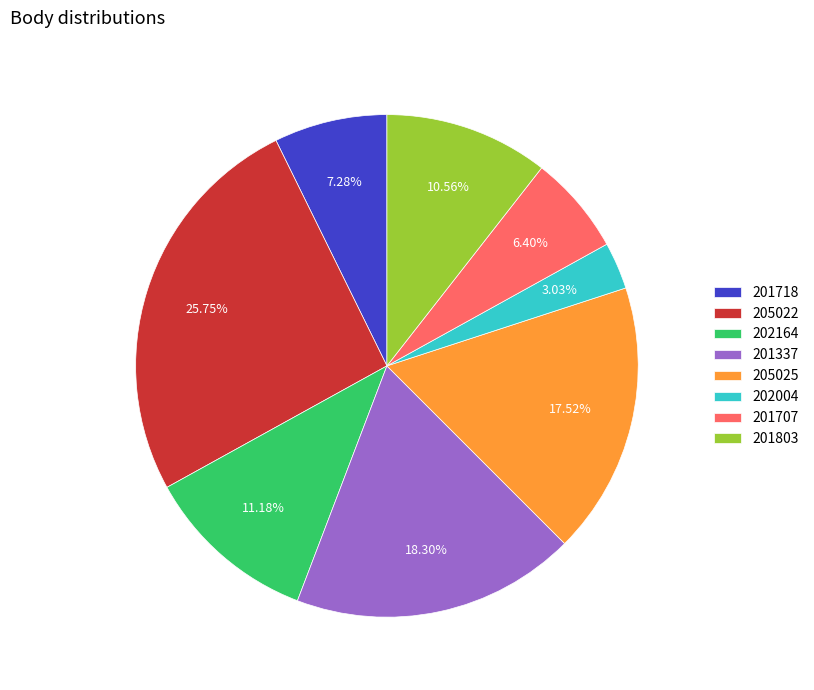

How many slices are in this pie chart?

8